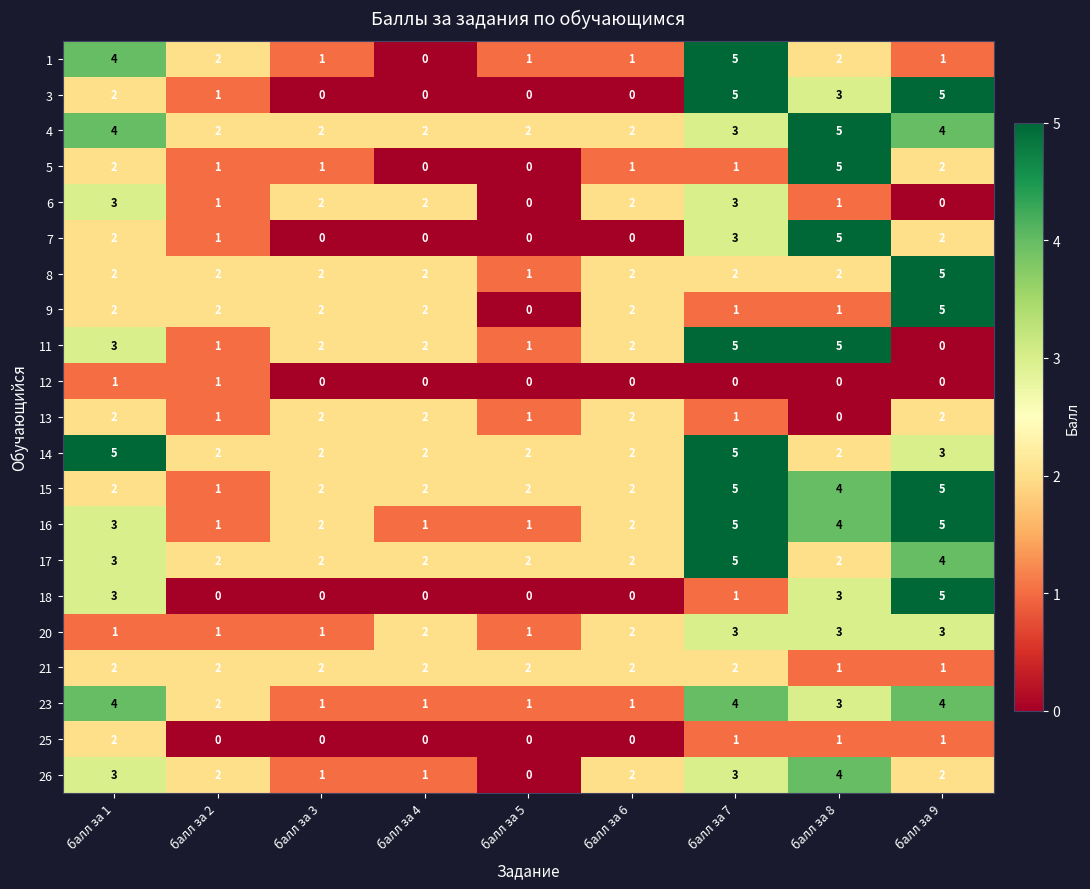

What is the spread (max minus min) of values at балл за 2?

2